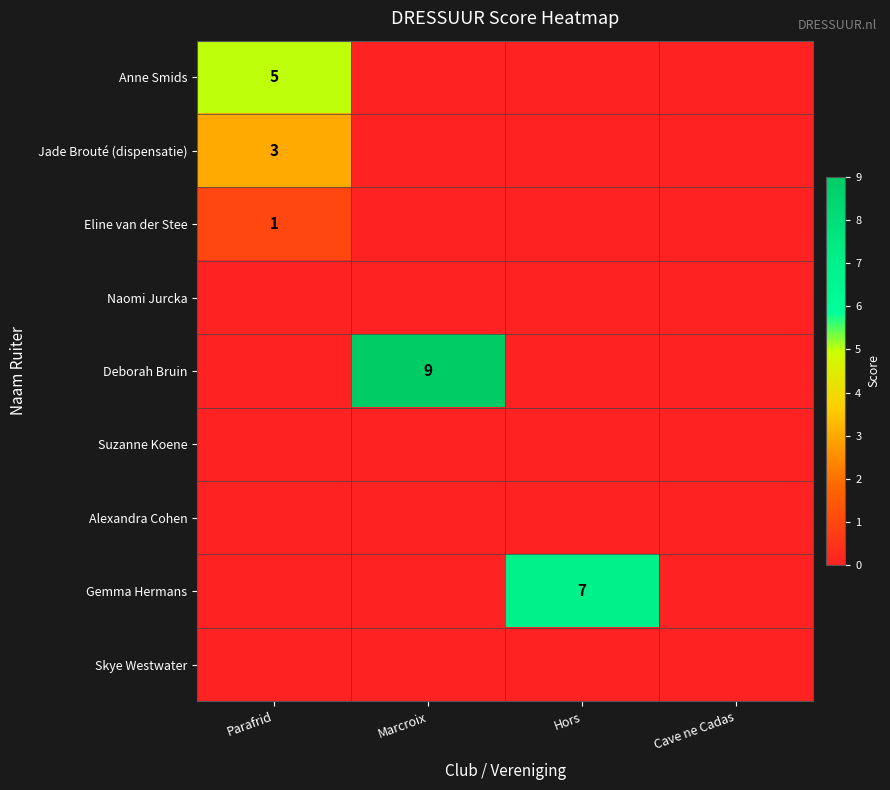

What is the difference between the highest and lowest values at Parafrid?

5